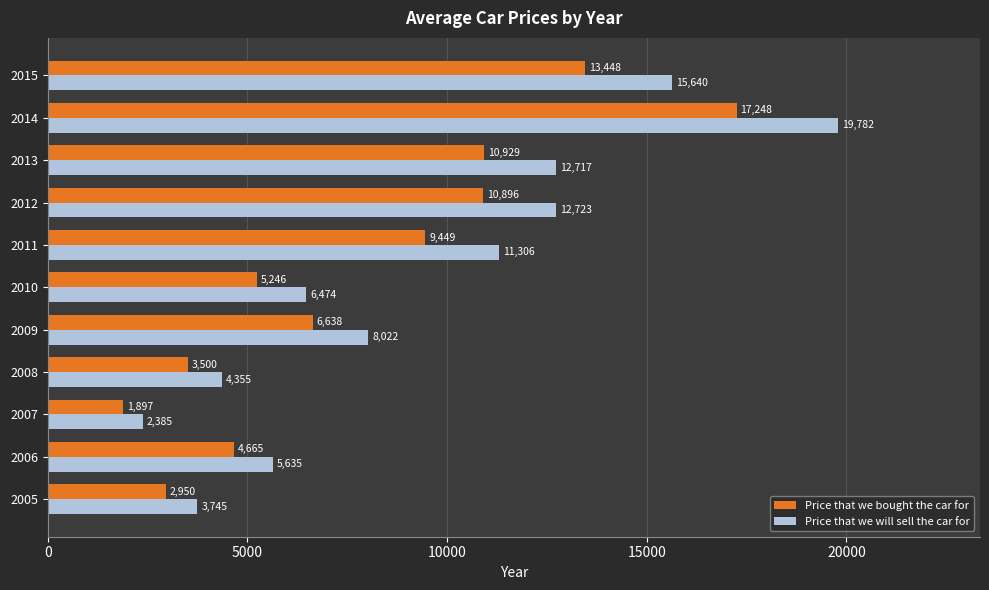

Where is Price that we will sell the car for nearest to the value 11083?

2011